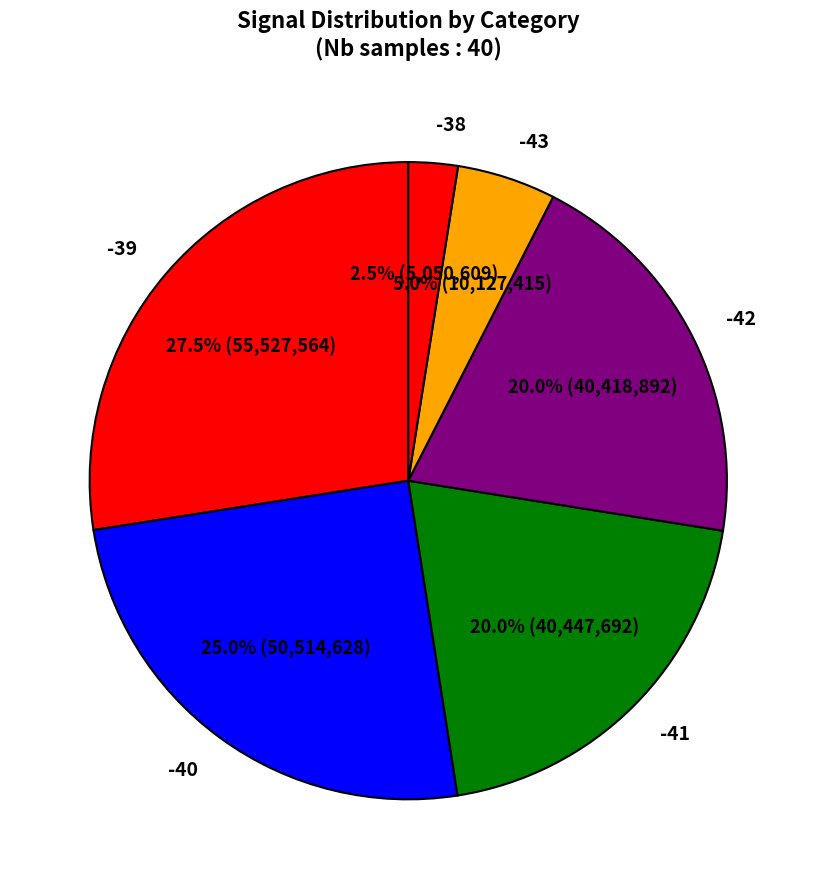

To the nearest percent, what portion does -41 represent?

20%